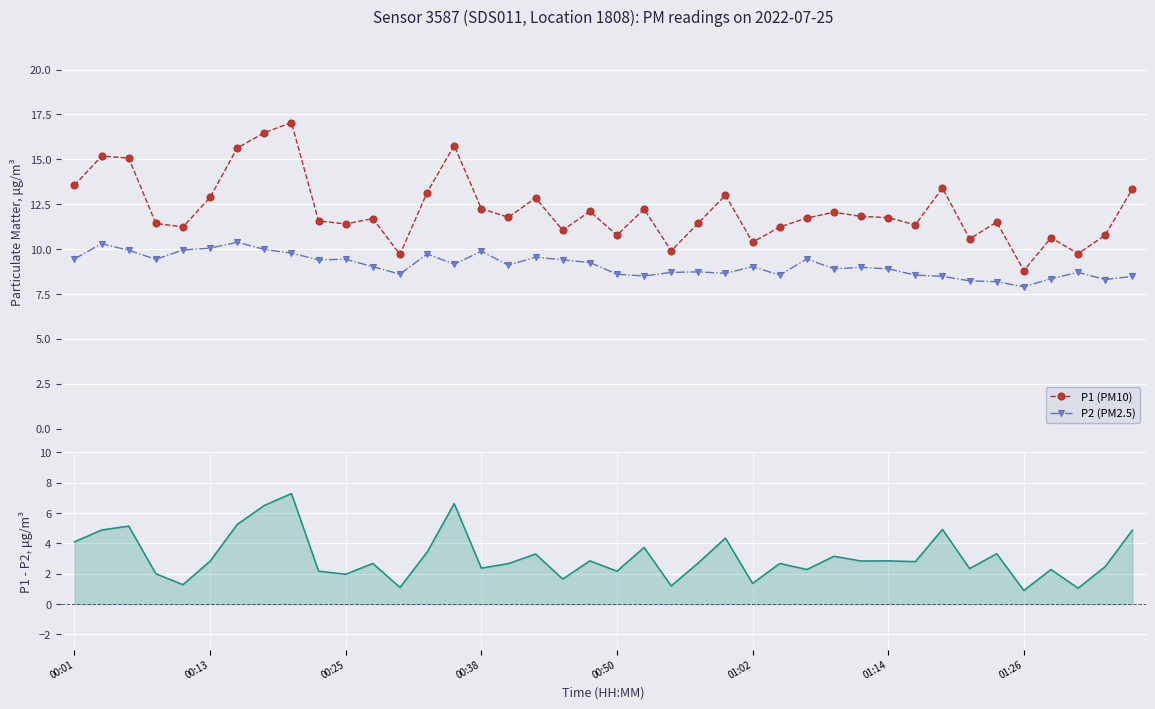

What is the highest value of the P1 (PM10) series?

17.1